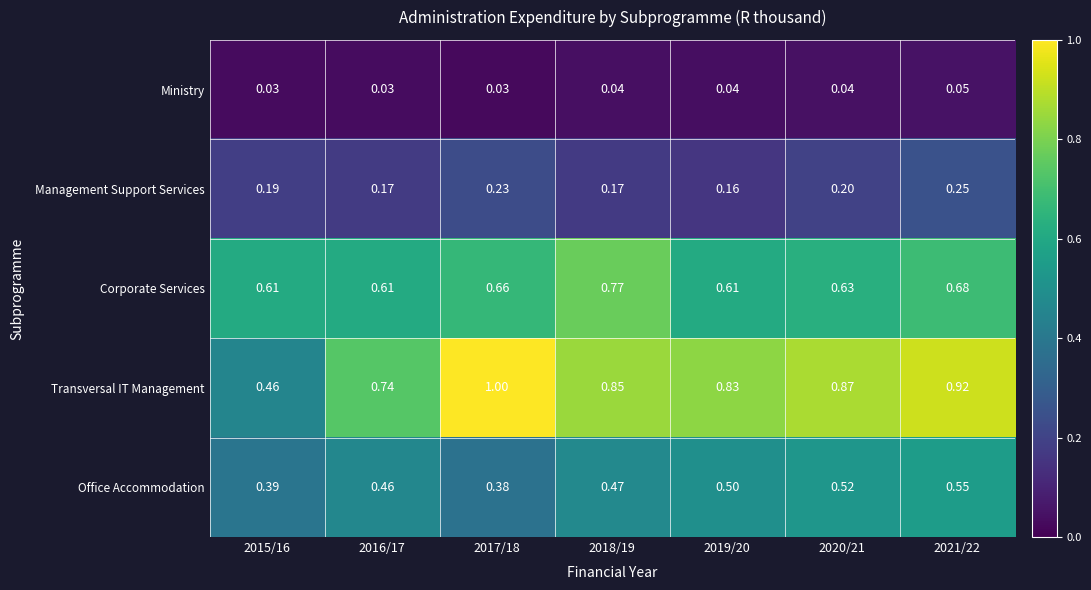

Which series has the largest total across all categories?

Transversal IT Management